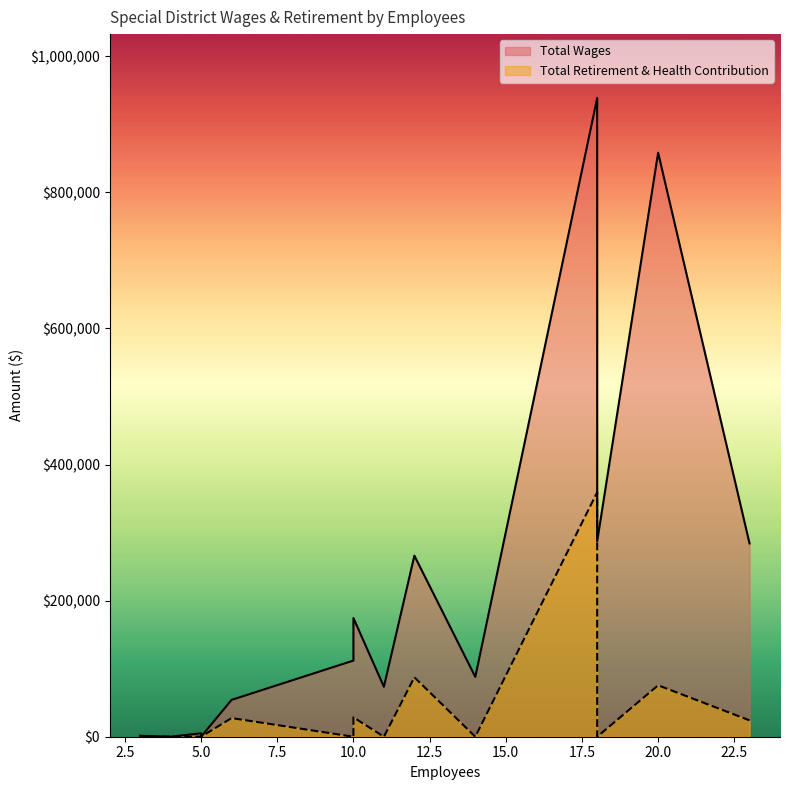

True or false: Total Retirement & Health Contribution and Total Wages intersect in this chart.

False